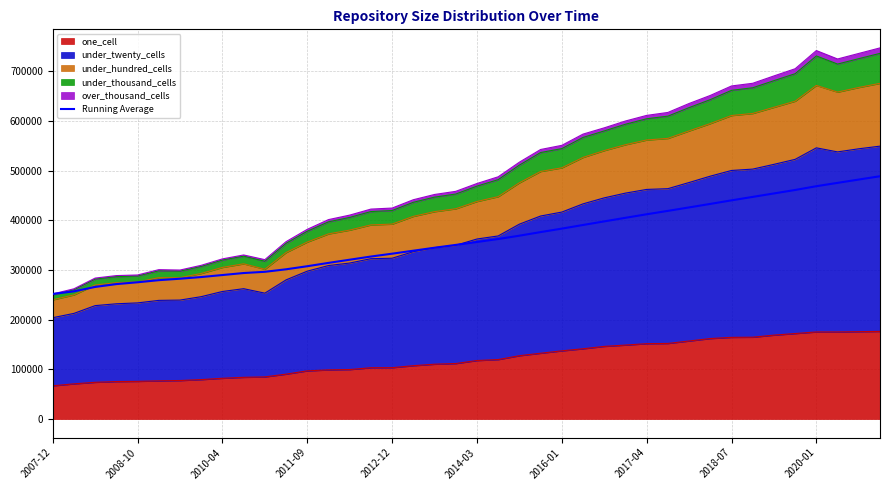

Which category has the lowest value across all series?

2007-12